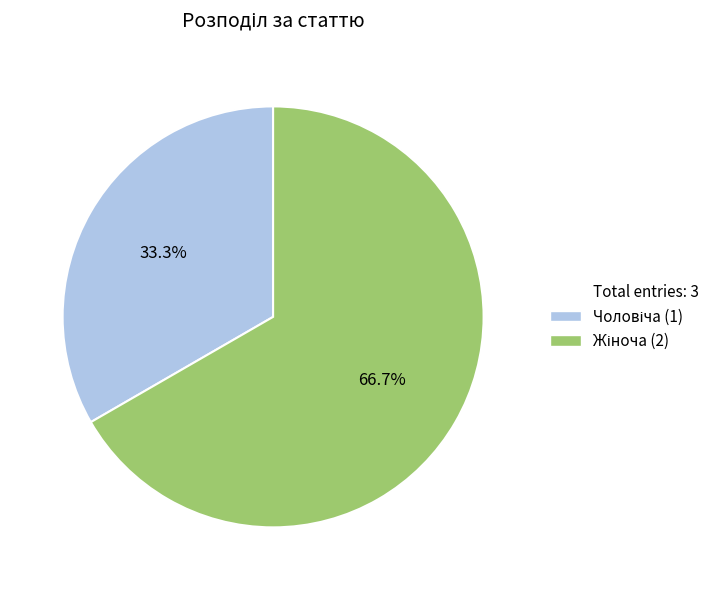

Is there any slice that represents more than half of the pie?

Yes